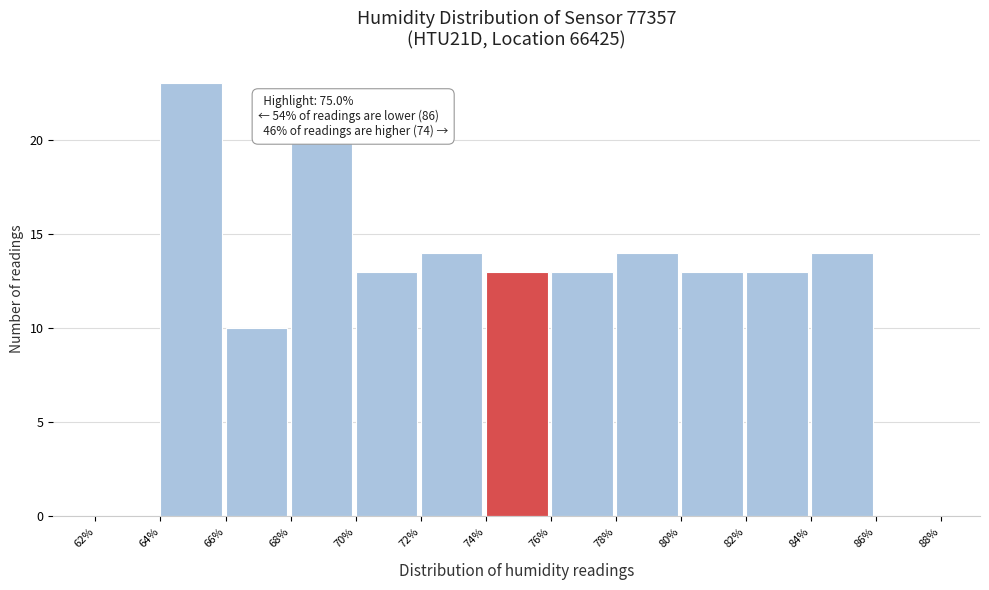

Over which range of the x-axis is the bar tallest?

64% to 66%